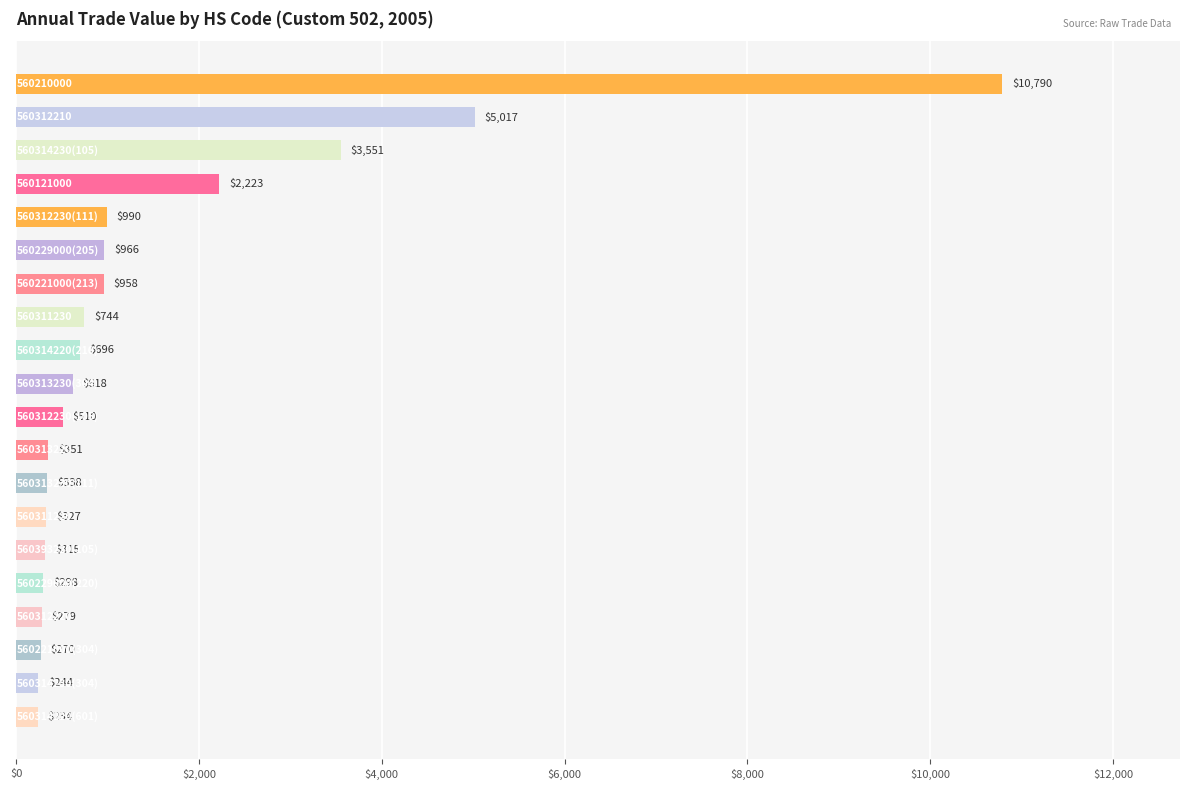

What is the difference between the second highest and minimum values?

4783